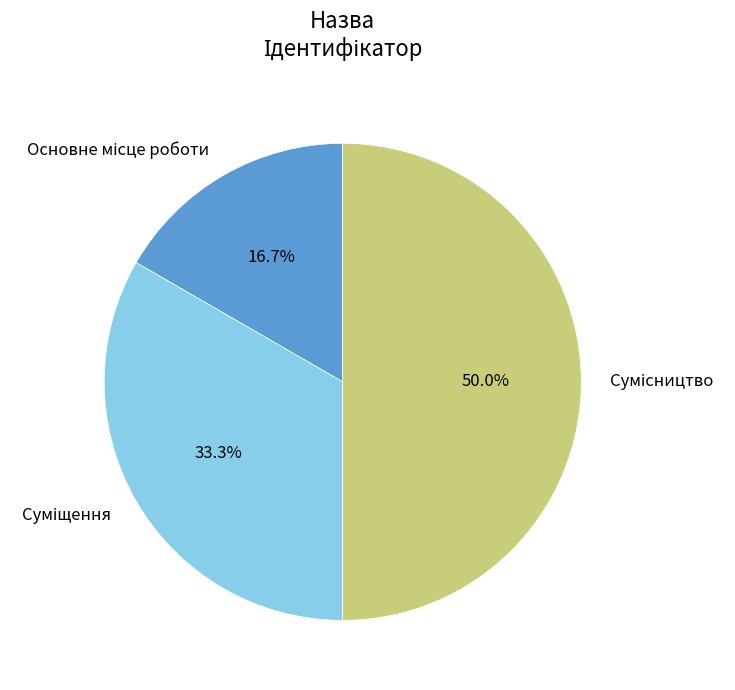

Is there any slice that represents more than half of the pie?

No